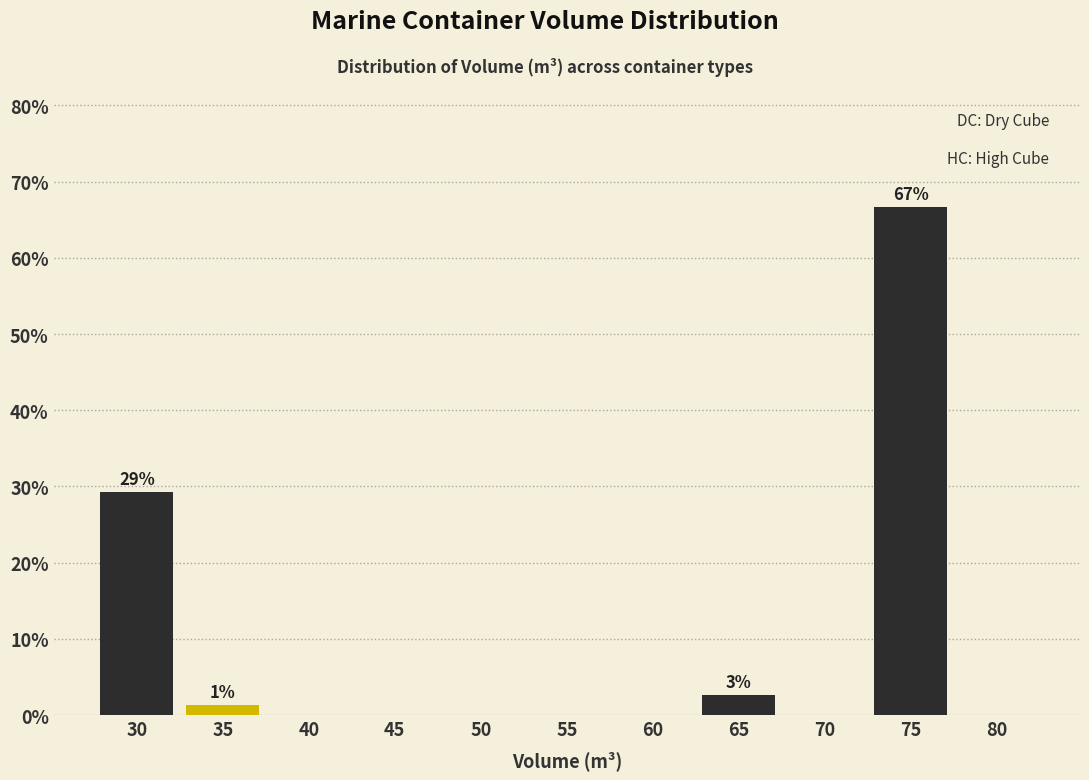

Over which range of the x-axis is the bar tallest?

73 to 78